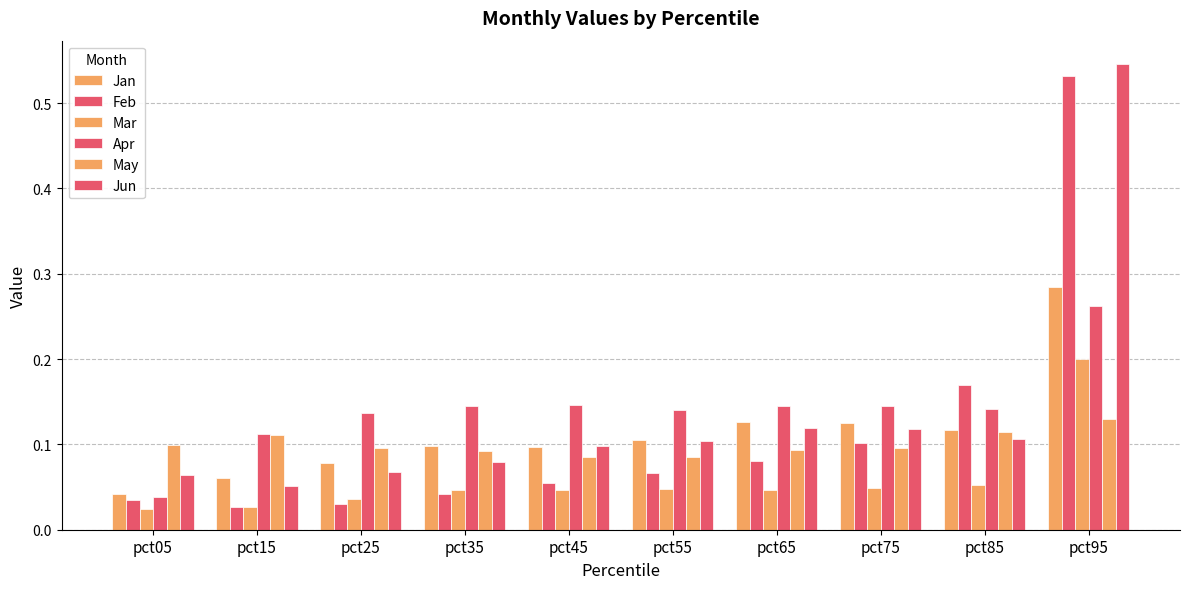

Which category has the highest value in the Jan series?

pct95